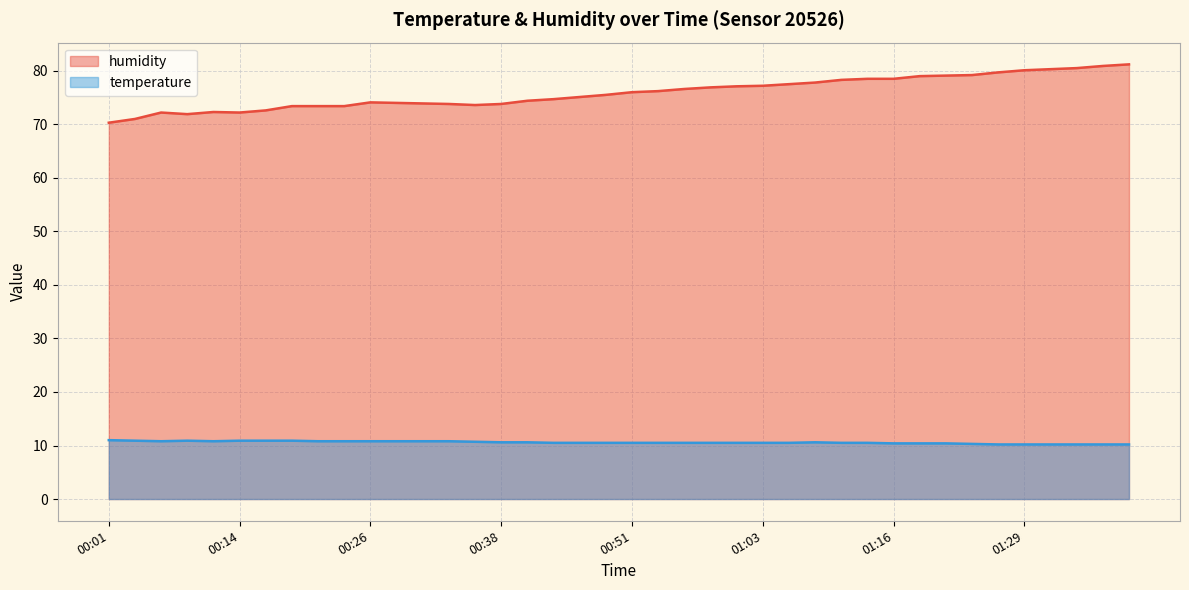

Which series has the widest spread of values?

humidity